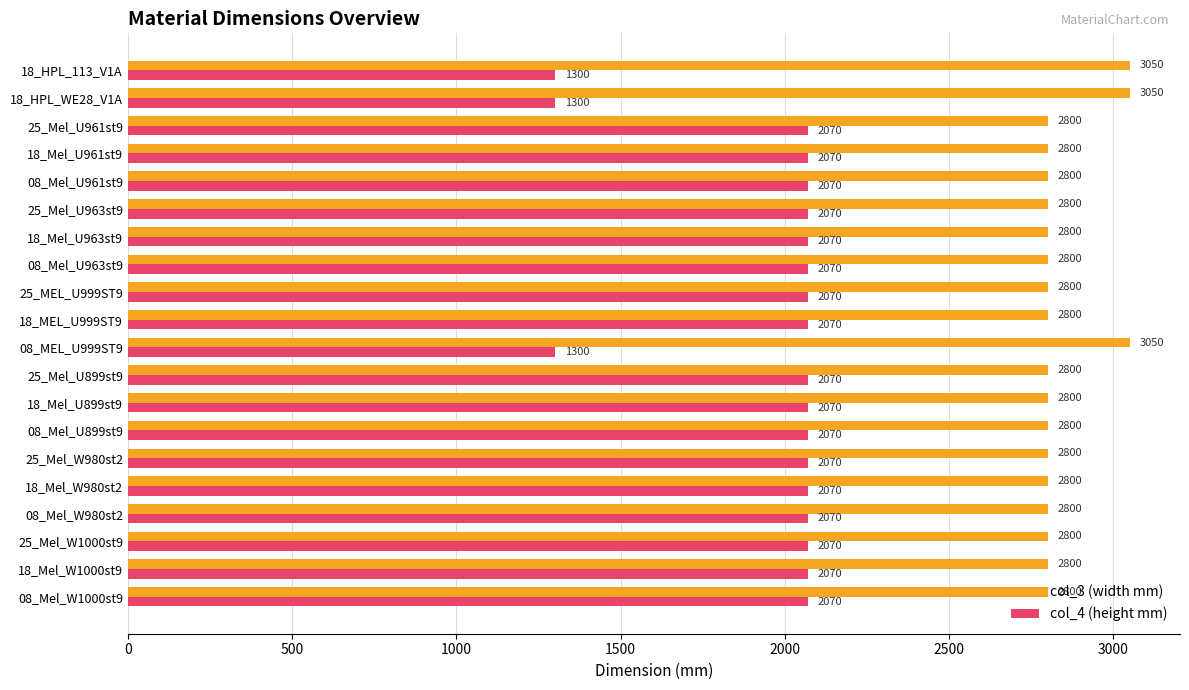

What are all the series names shown in the legend?

col_3 (width mm), col_4 (height mm)